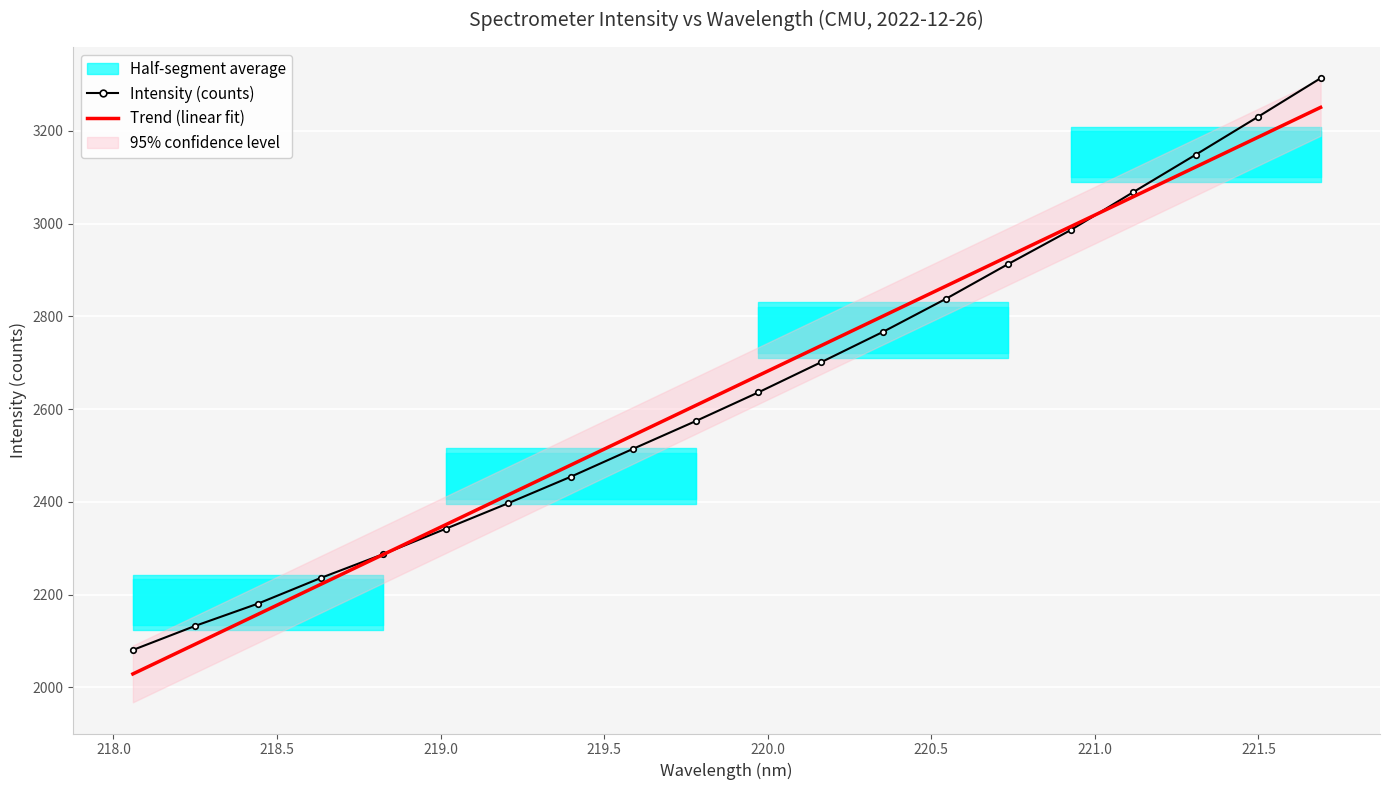

What is the lowest value of the Intensity (counts) series?

2080.6